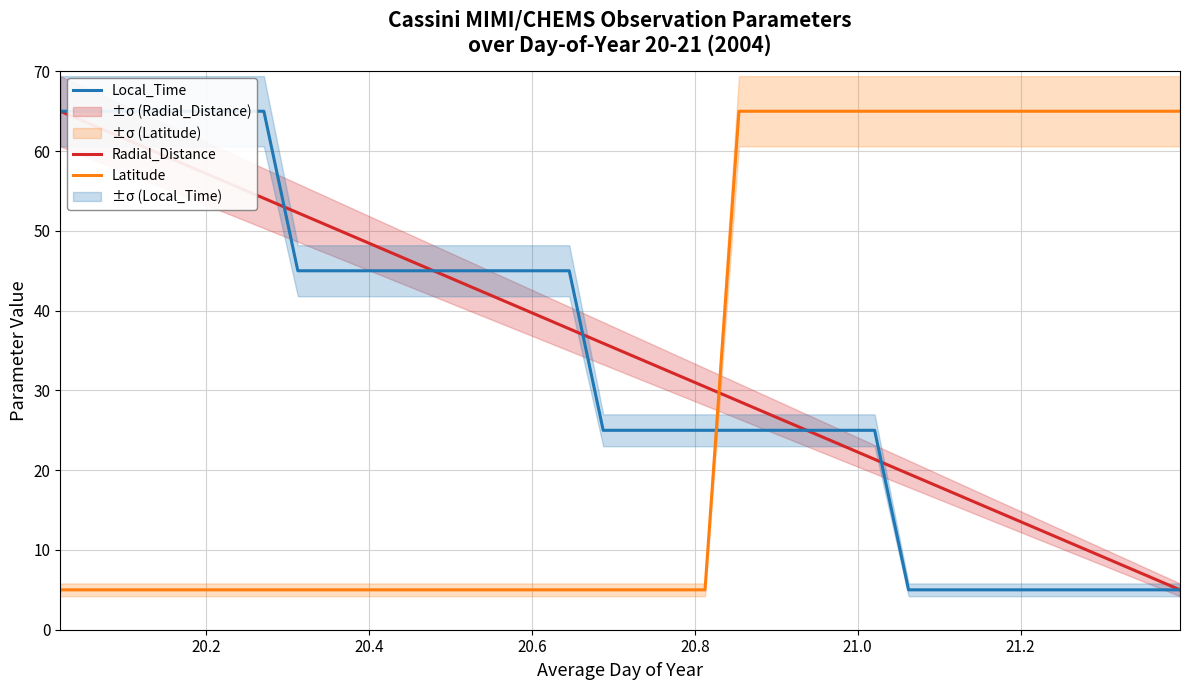

True or false: Radial_Distance has more than 0 interior local peaks.

False